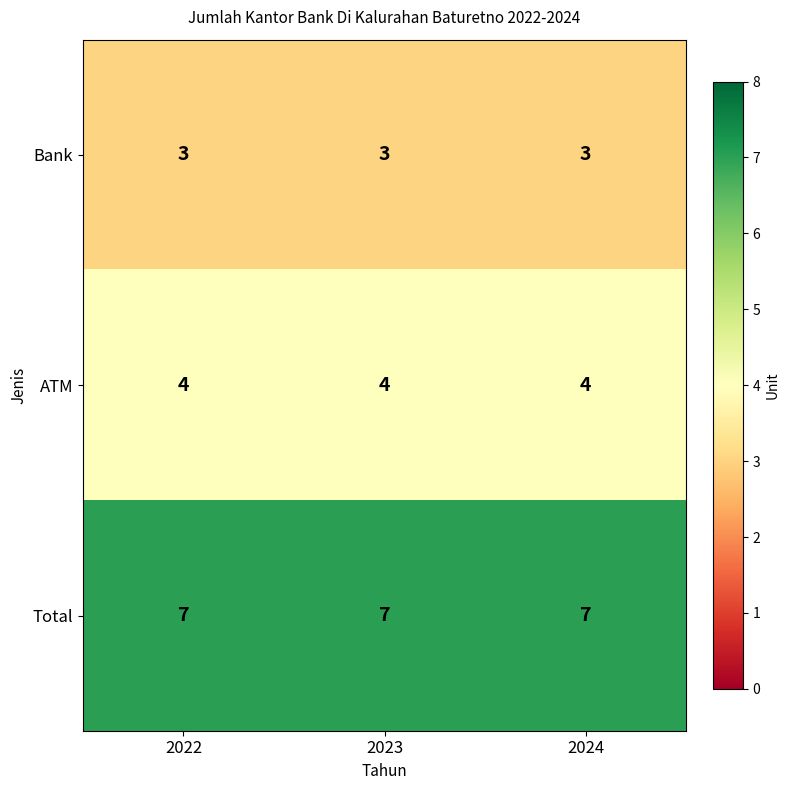

Rank the series by their maximum value, from lowest to highest.

Bank, ATM, Total